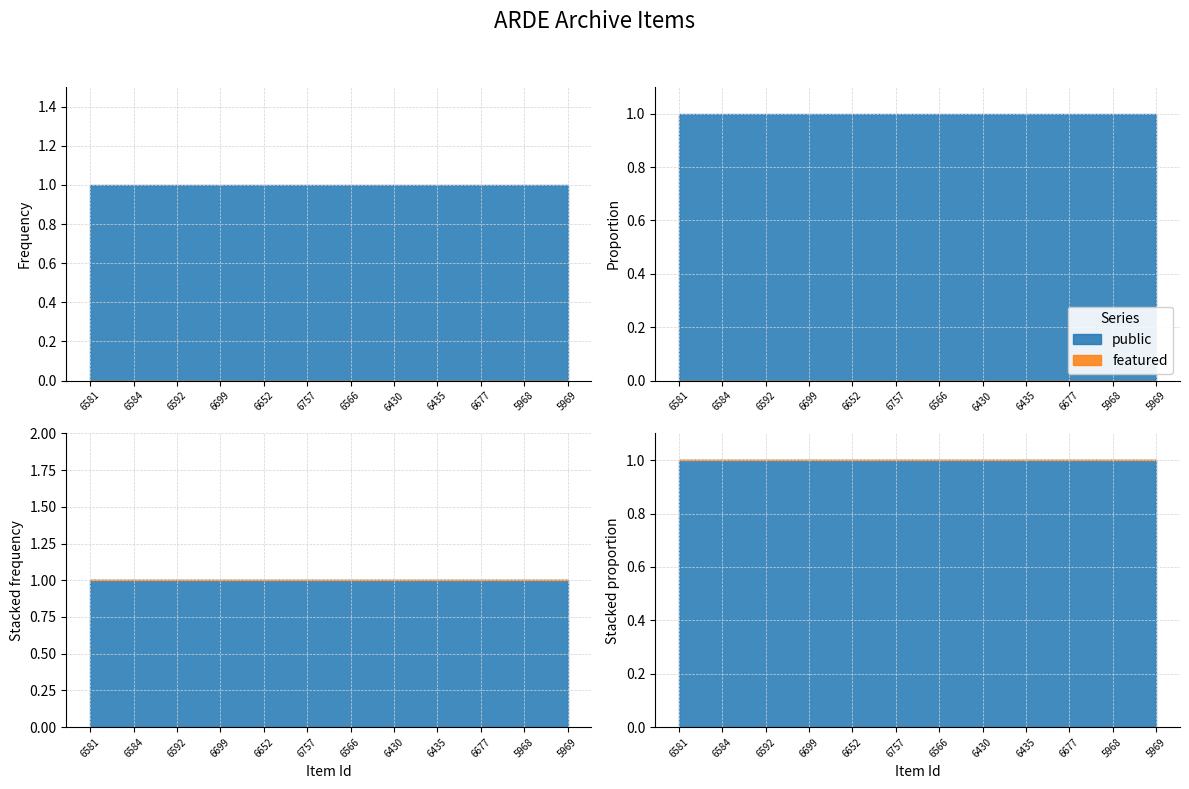

What is the label of the 11th point from the left?

5968